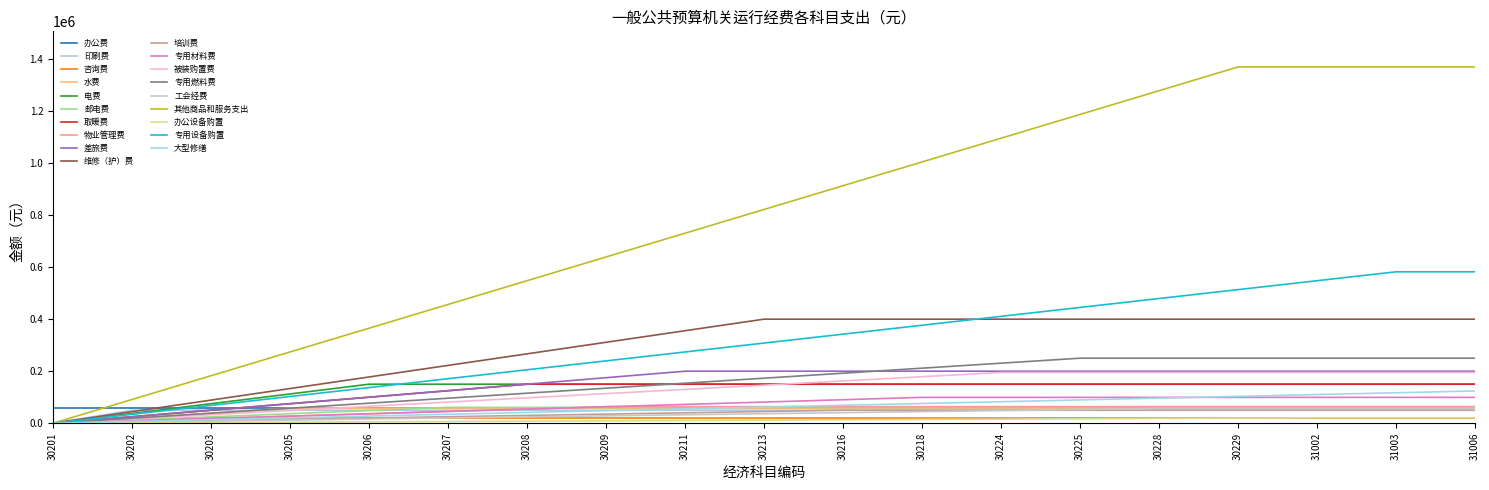

Reading left to right, transcribe all the data shown in this chart.

办公费=60000.0	印刷费=50000.0	咨询费=20000.0	水费=58000.0	电费=150000.0	邮电费=60979.0	取暖费=150000.0	物业管理费=63750.7	差旅费=200000.0	维修（护）费=400000.0	培训费=50000.0	专用材料费=99400.0	被装购置费=195000.0	专用燃料费=250000.0	工会经费=56800.0	其他商品和服务支出=1369425.3	办公设备购置=21000.0	专用设备购置=582000.0	大型修缮=124000.0